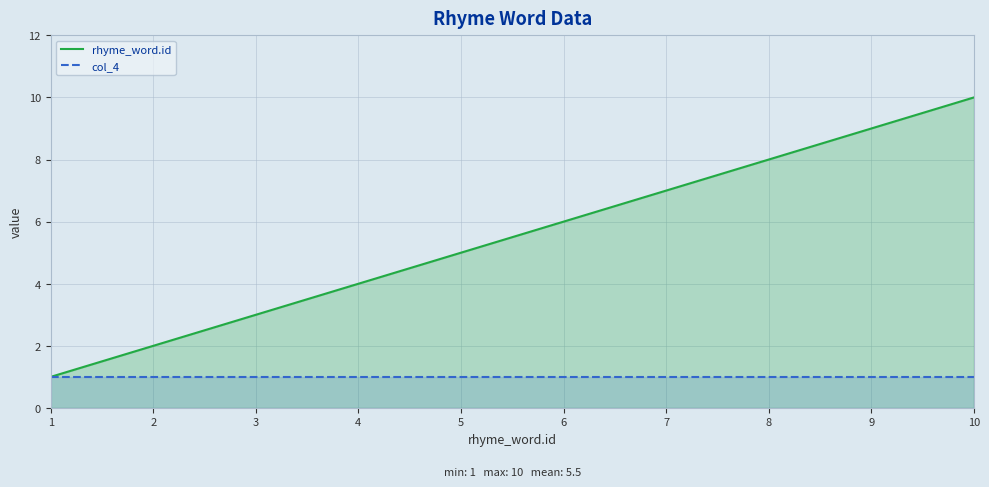

What is the difference between the highest and lowest values at 10?

9